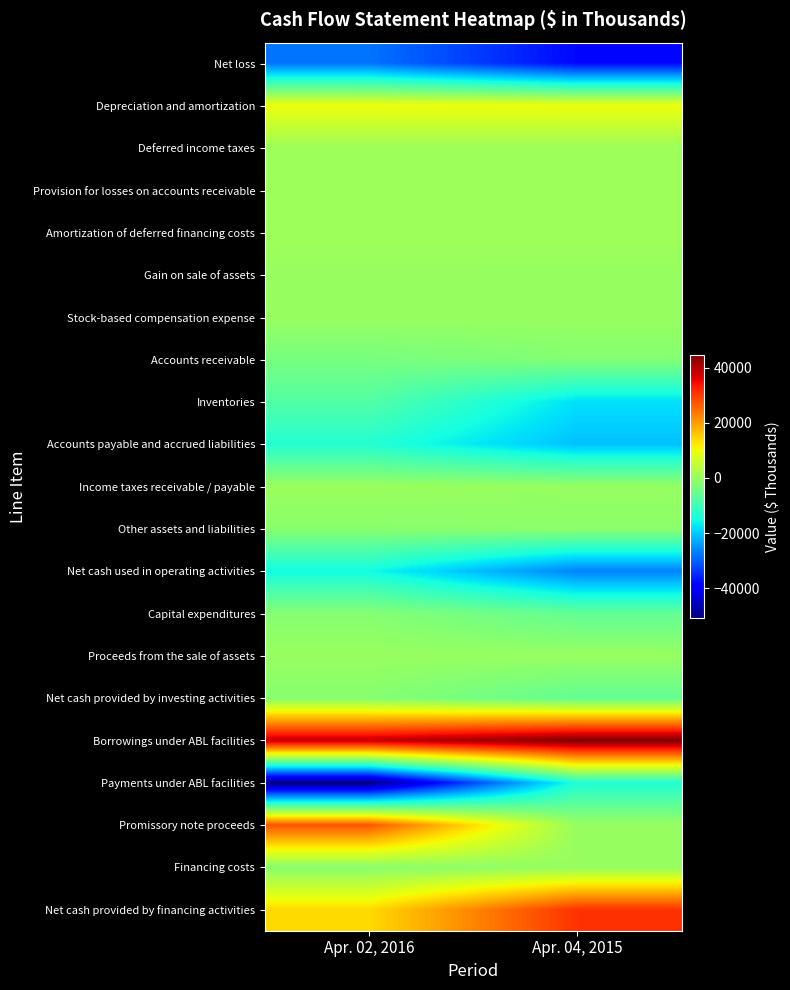

Which series has the largest range (max minus min)?

Payments under ABL facilities